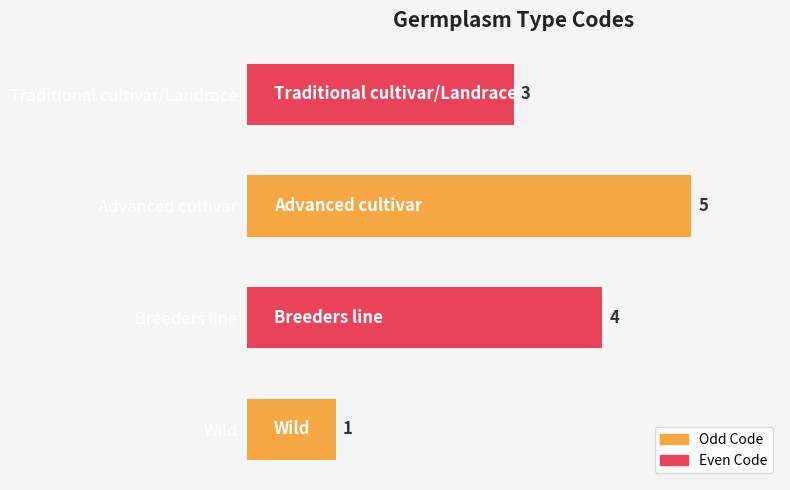

The value at Traditional cultivar/Landrace is 3. True or false?

True